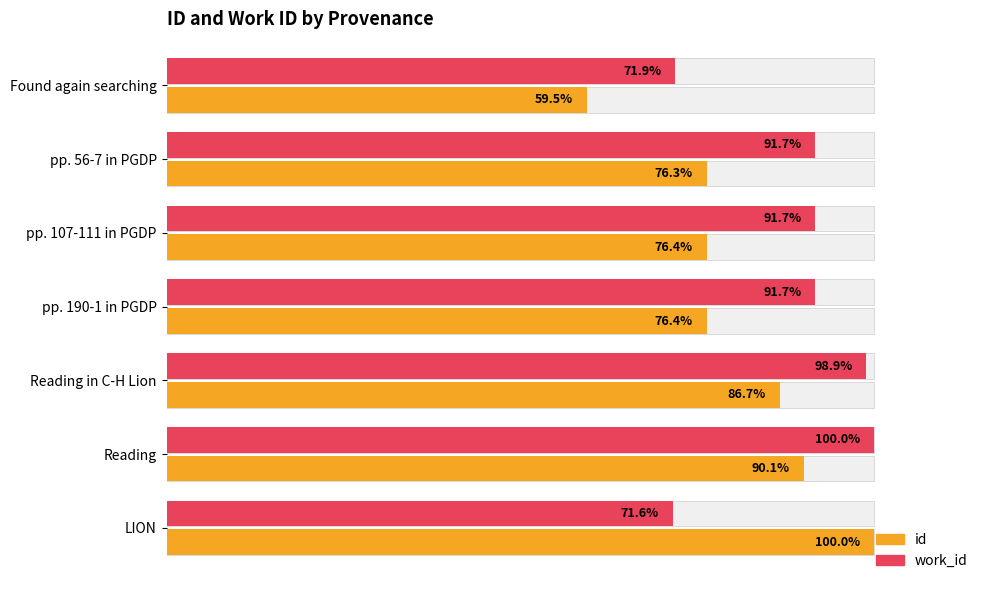

At how many categories does at least one series exceed 61?

7